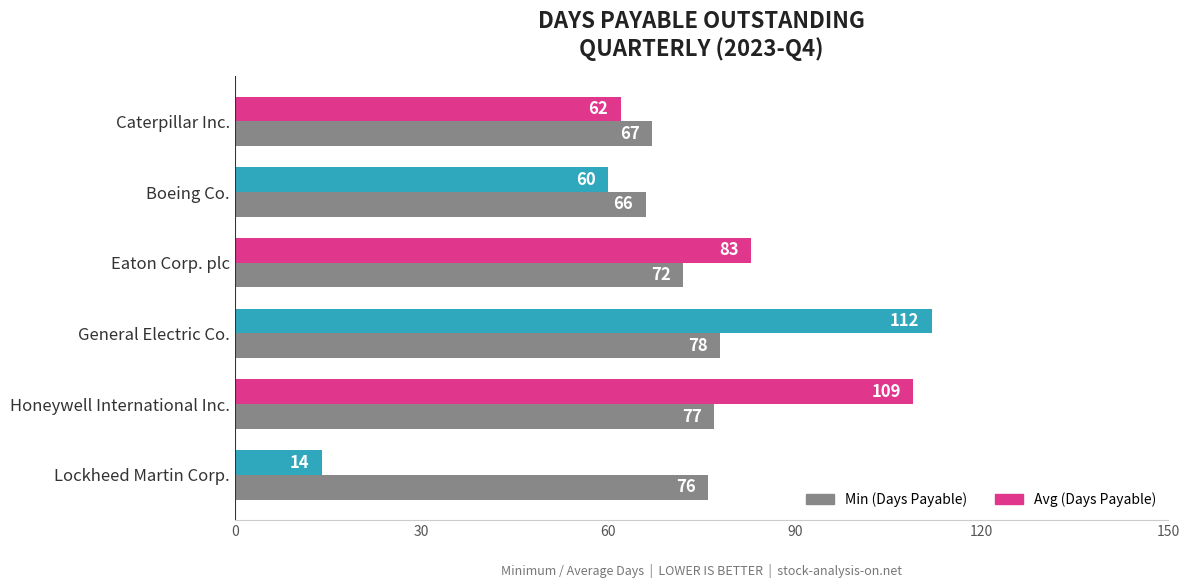

What is the sum of all Min (Days Payable) values?

436